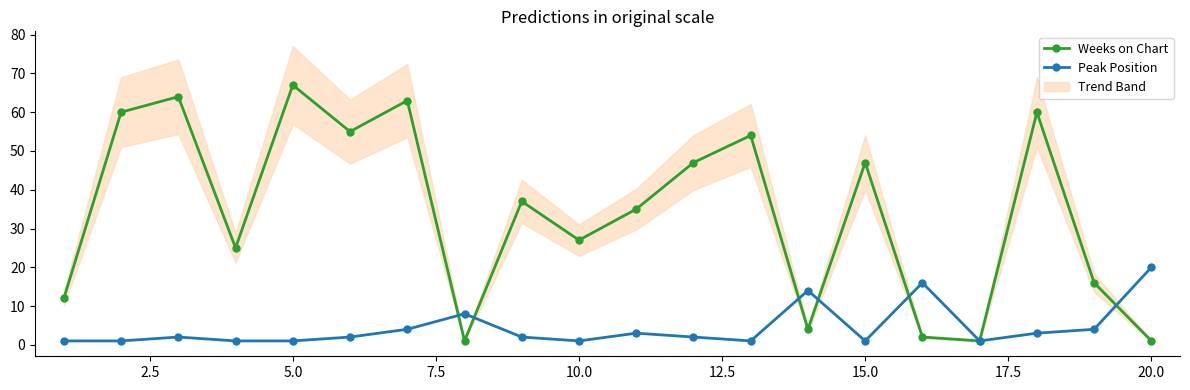

The Weeks on Chart series shows 22 at 15.0. True or false?

False